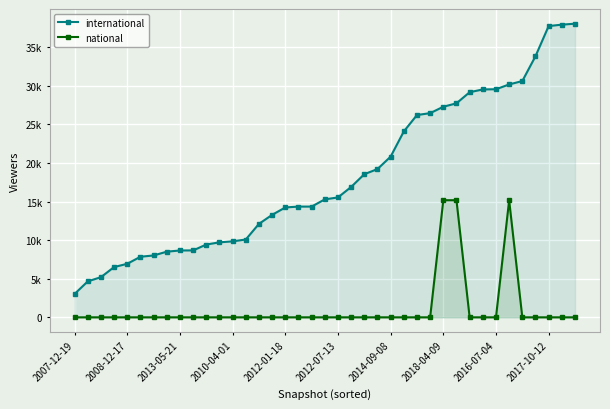

How many lines are shown in the chart?

2